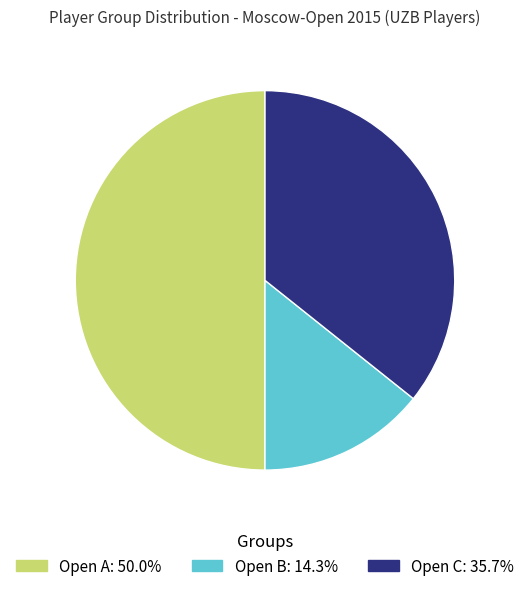

Count the number of slices in the pie.

3